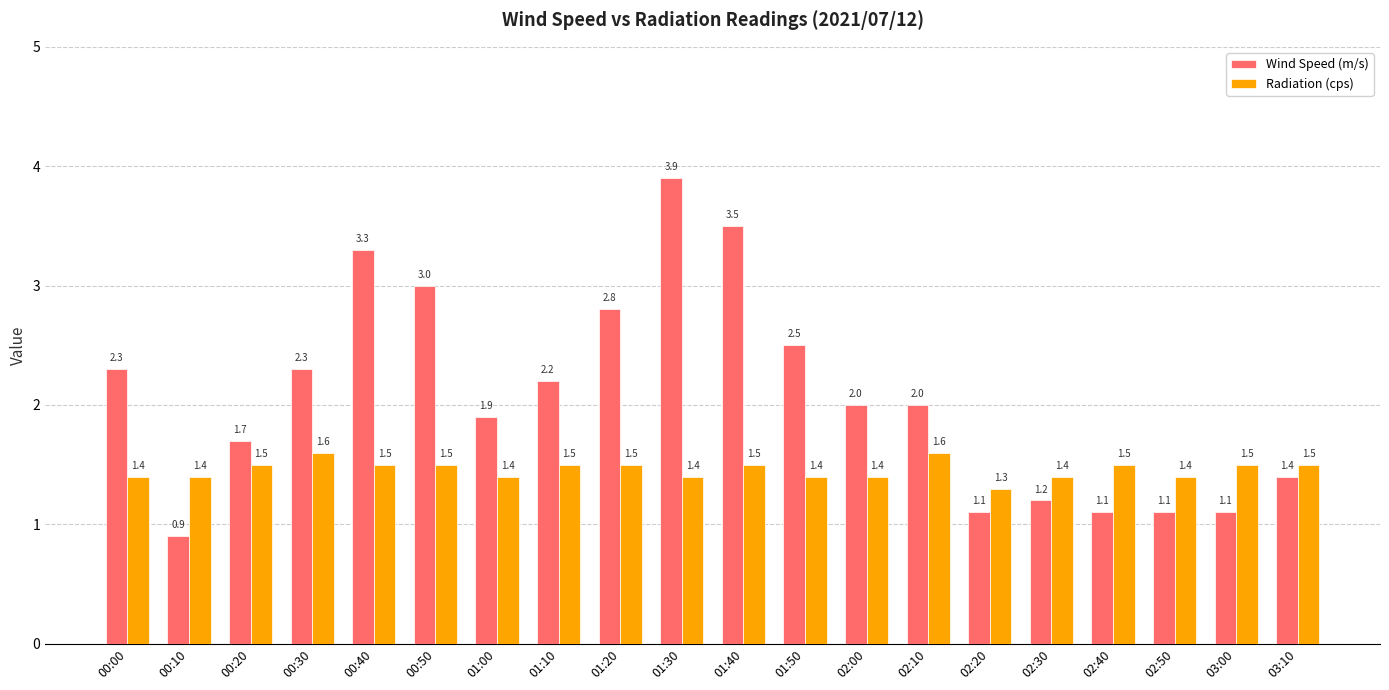

How many series are shown in this chart?

2